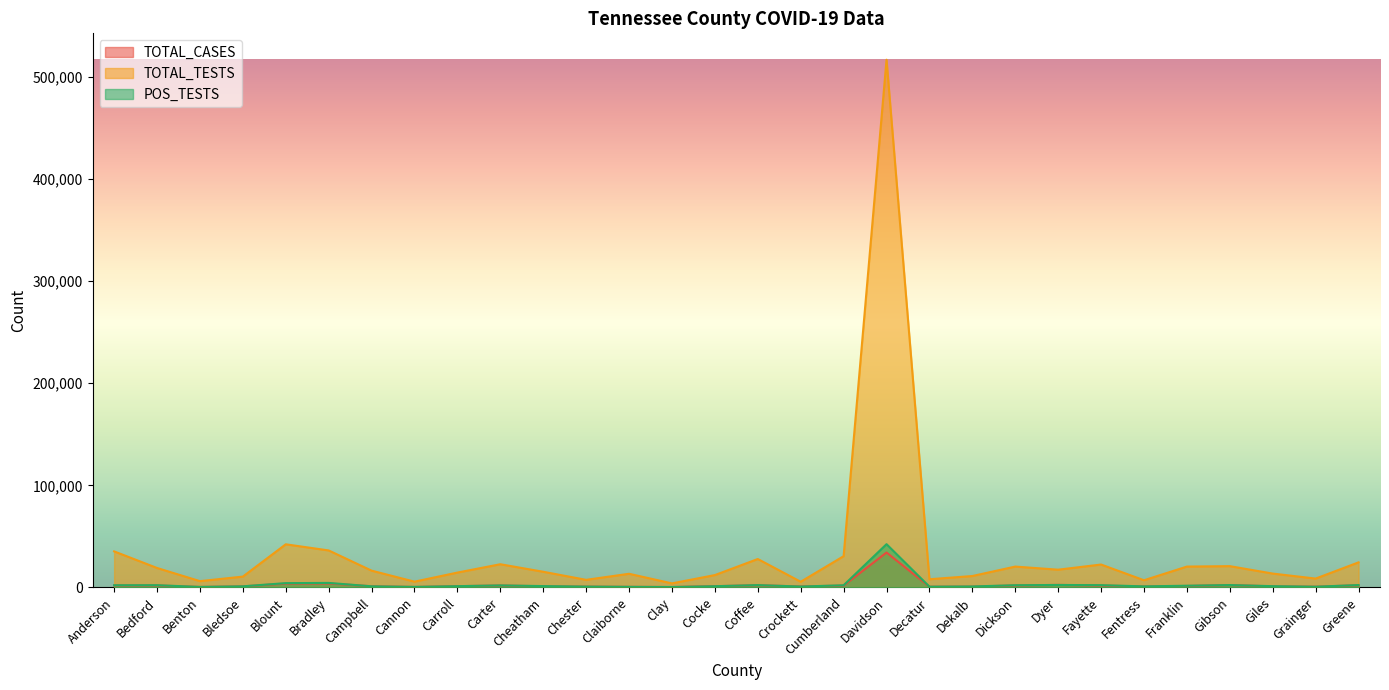

In TOTAL_TESTS, how many points are lower than both neighbors (excluding endpoints)?

9